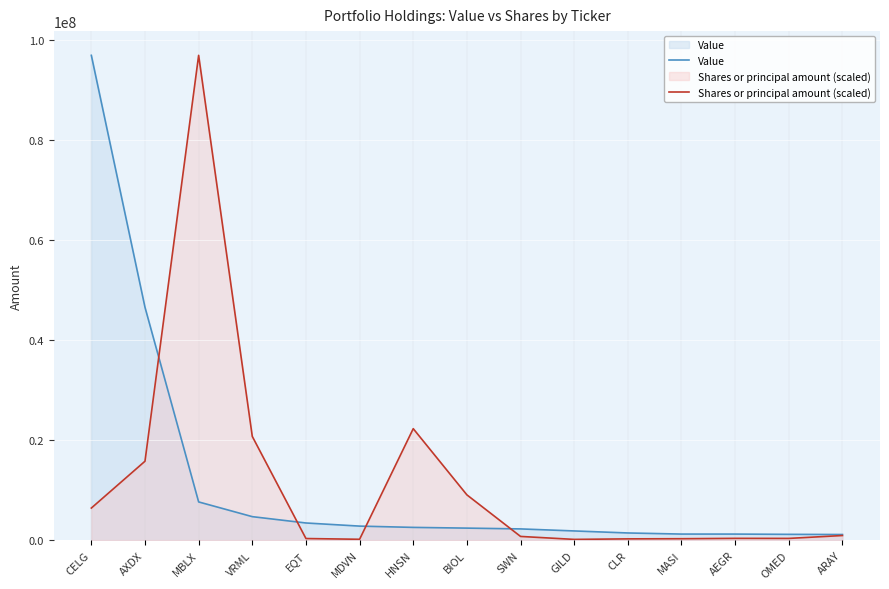

Where does the Shares or principal amount (scaled) series first go above 735518?

CELG